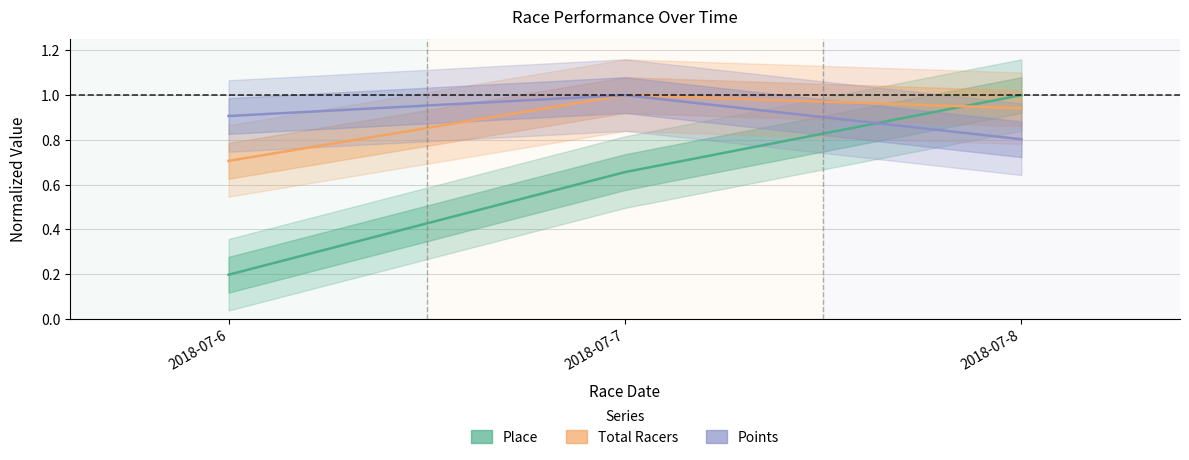

At which category does the chart reach its peak across all series?

2018-07-8